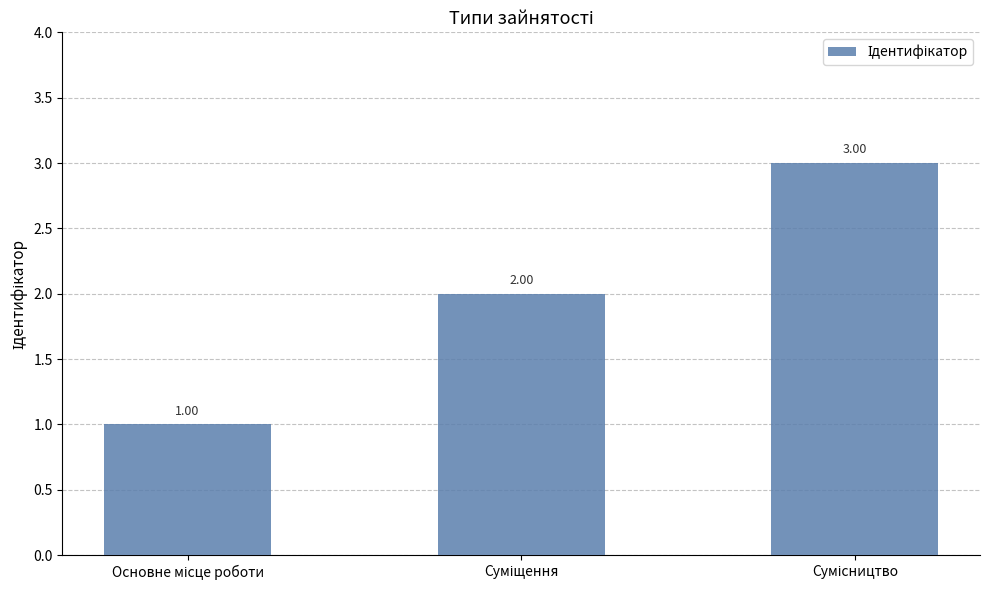

Where does the data first go above 2?

Сумісництво